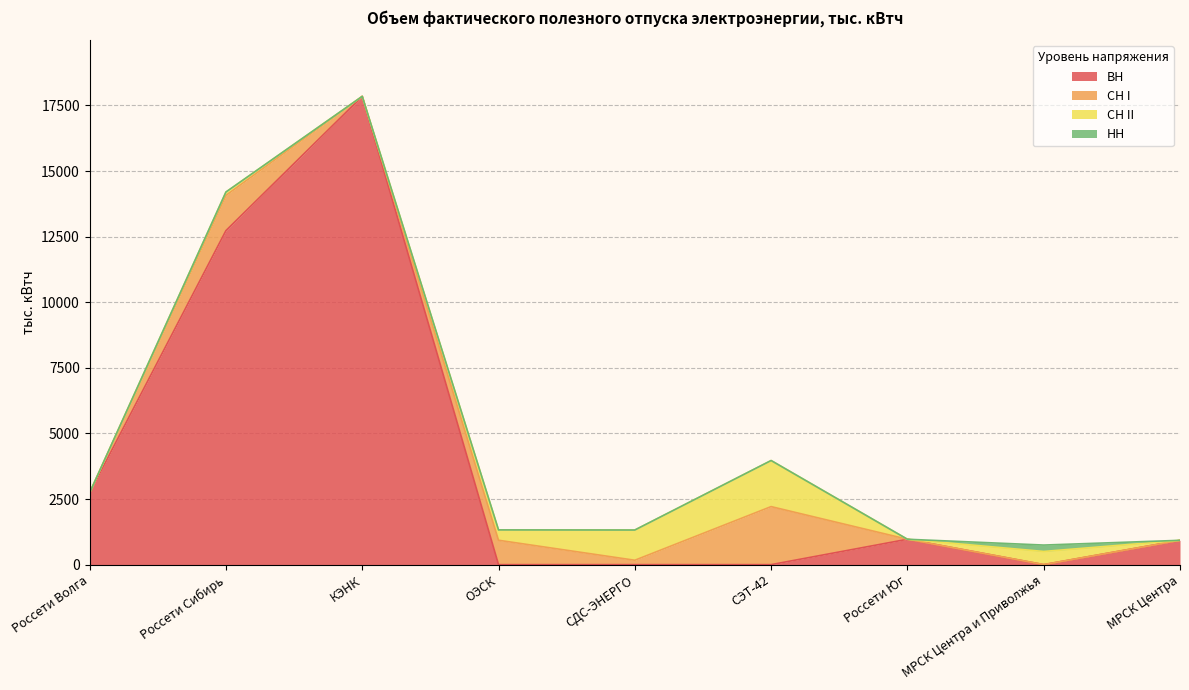

Which series ends up on top after the final intersection of НН and ВН?

ВН